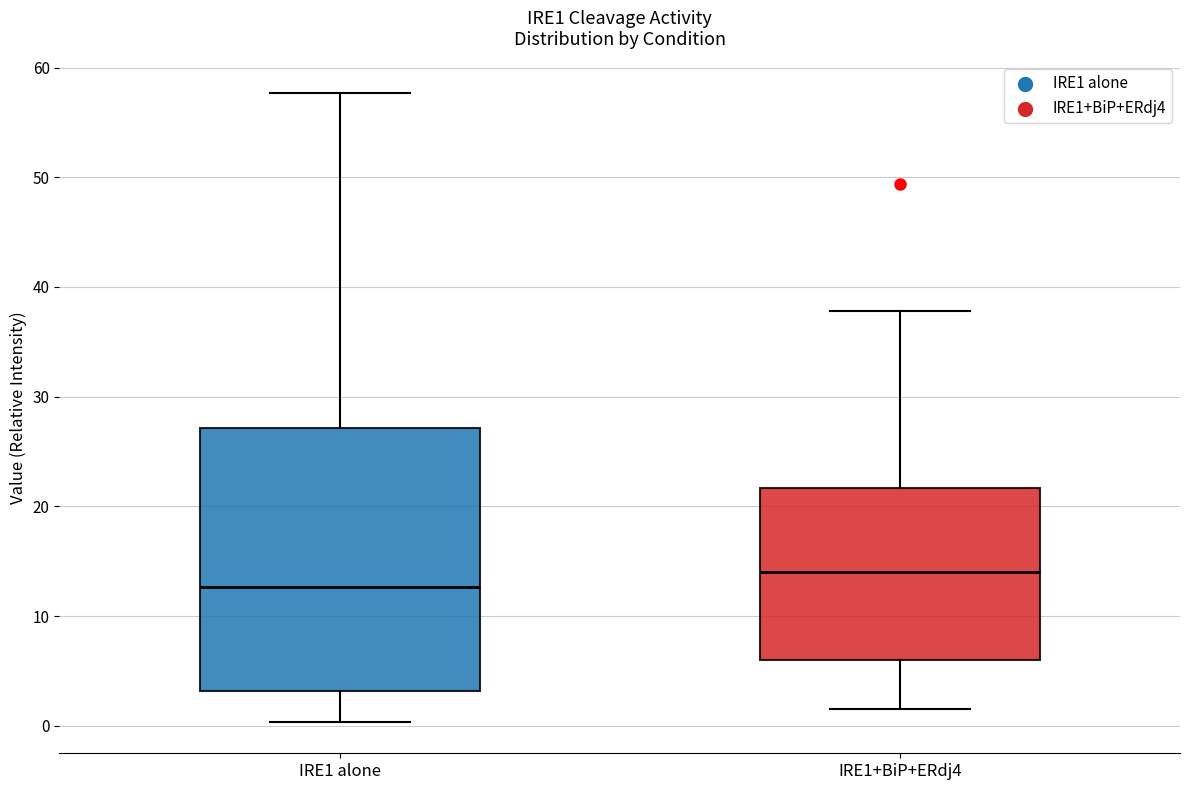

Where is the lower edge of the box for IRE1+BiP+ERdj4 on the y-axis? The values are not printed on the chart, so give them approximately, as read against the axis.

6